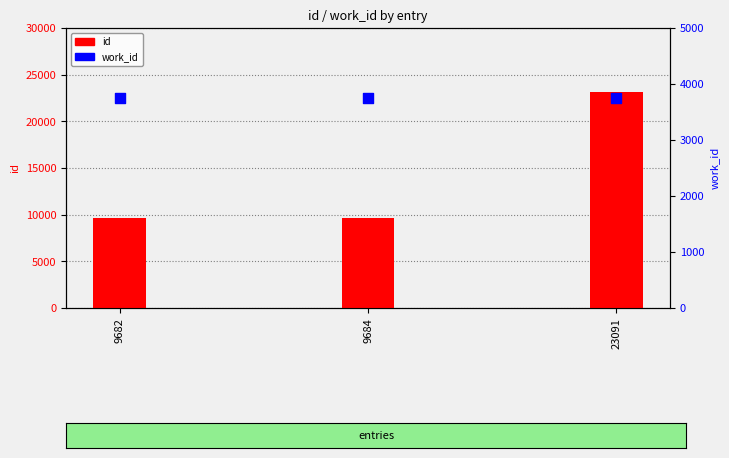

At which category is the sum across all series the highest?

23091